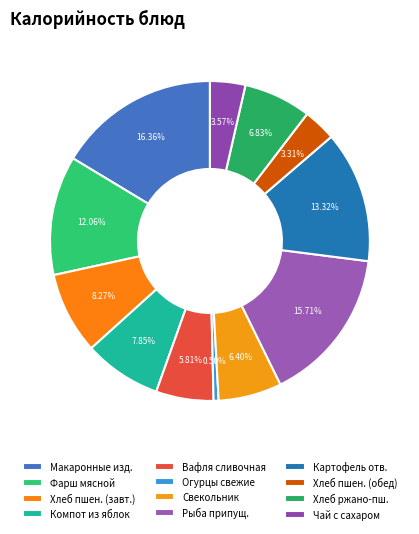

Count the number of slices in the pie.

12